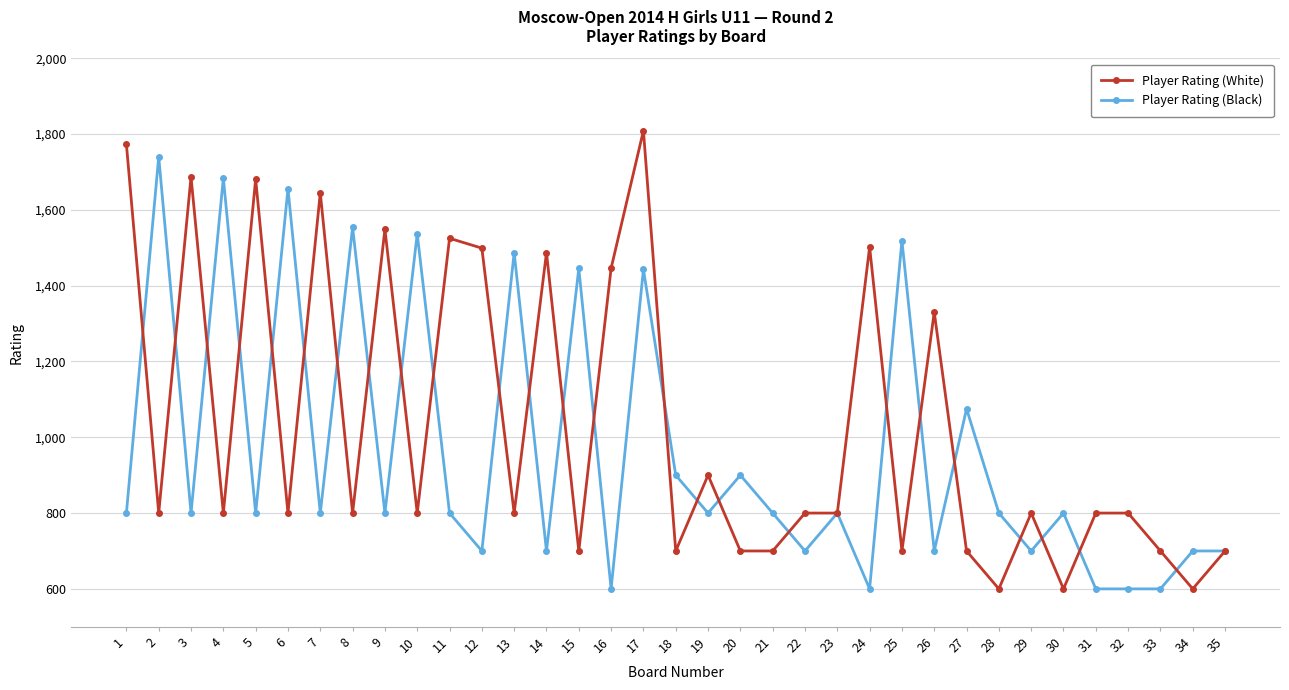

At 11, list the series in order from largest to smallest.

Player Rating (White), Player Rating (Black)